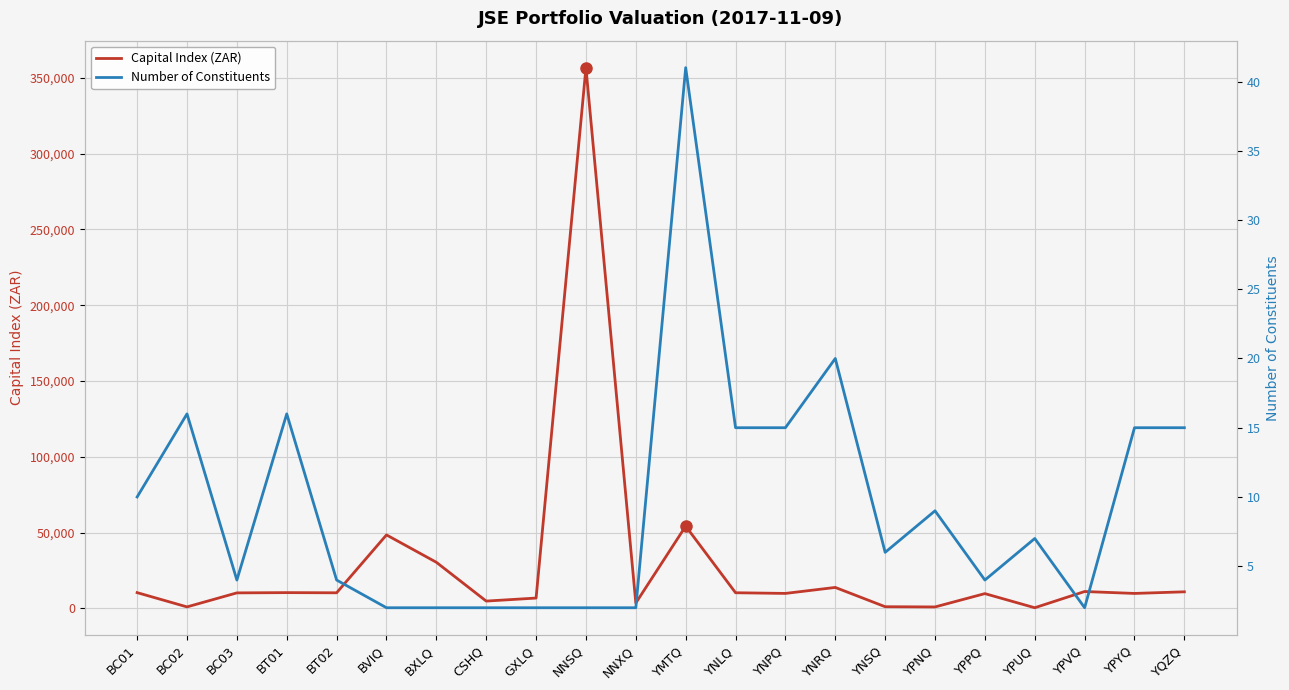

What are all the series names shown in the legend?

Capital Index (ZAR), Number of Constituents